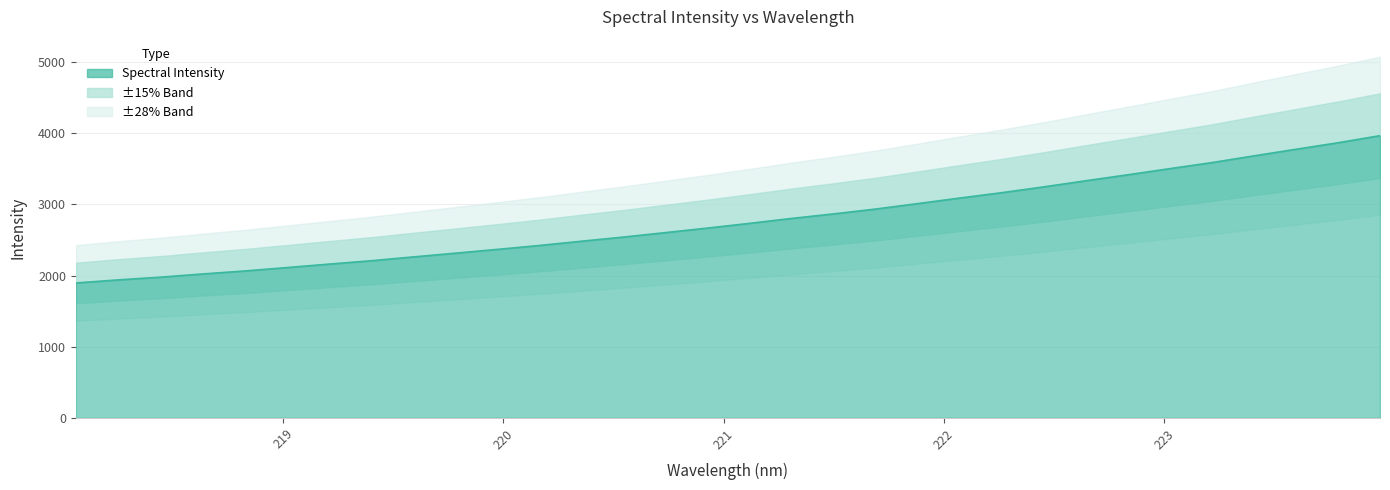

What is the ratio of the value at 221.3083 to the value at 218.2508?

1.4